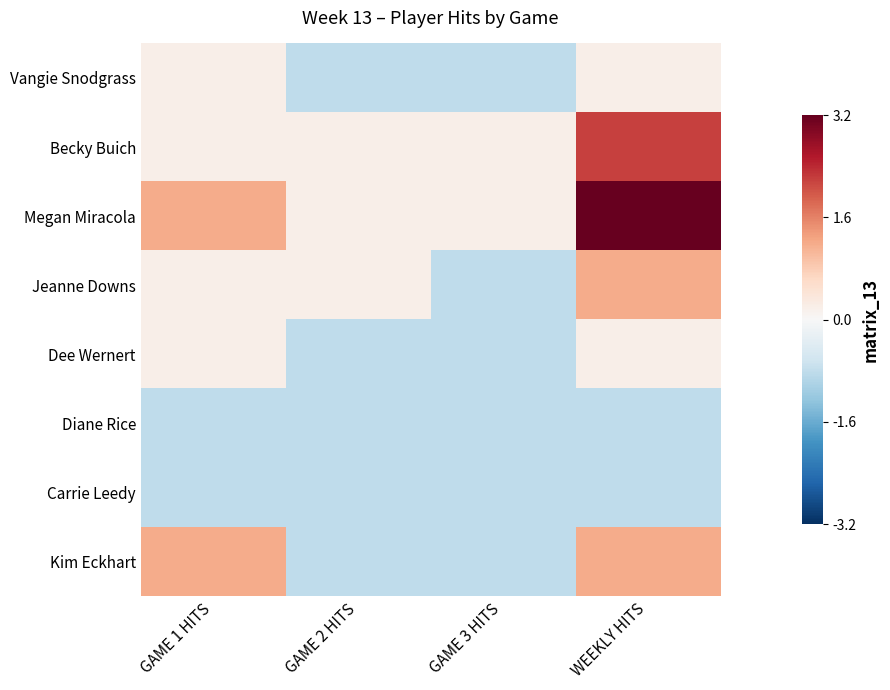

How many series are shown in this chart?

8